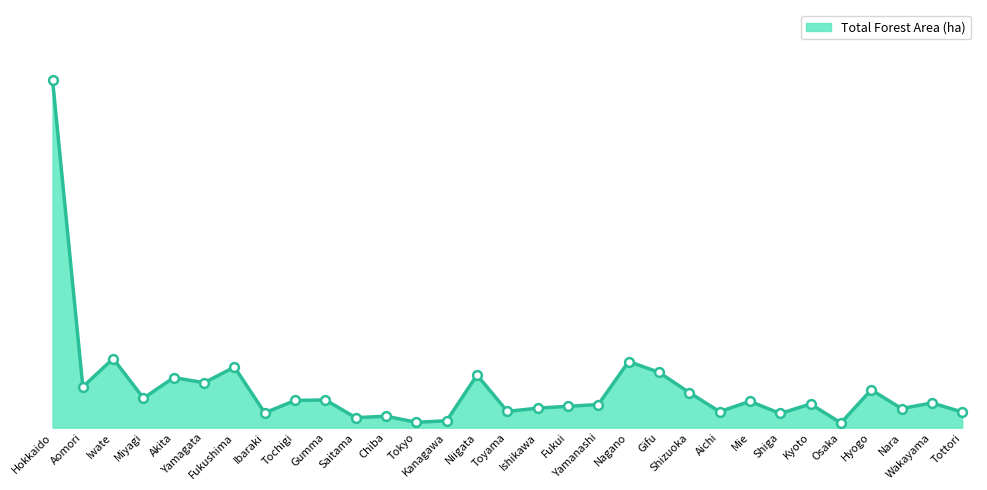

What is the change in value from Yamagata to Shizuoka?

-136461